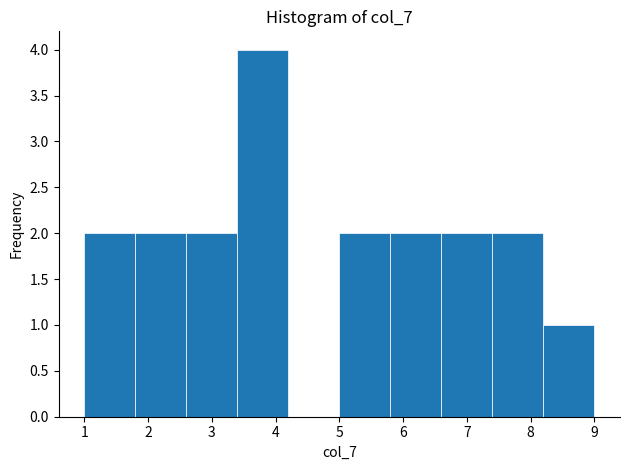

What is the height of the bar covering 5.0 to 5.8 on the x-axis? The values are not printed on the chart, so give them approximately, as read against the axis.

2